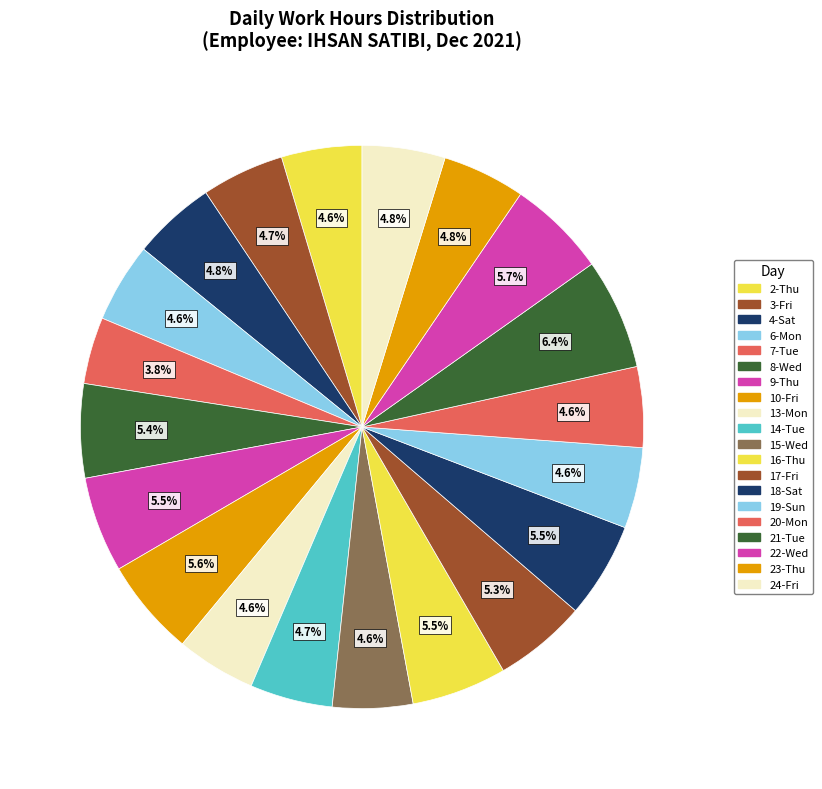

Which has a higher value, 16-Thu or 21-Tue?

21-Tue